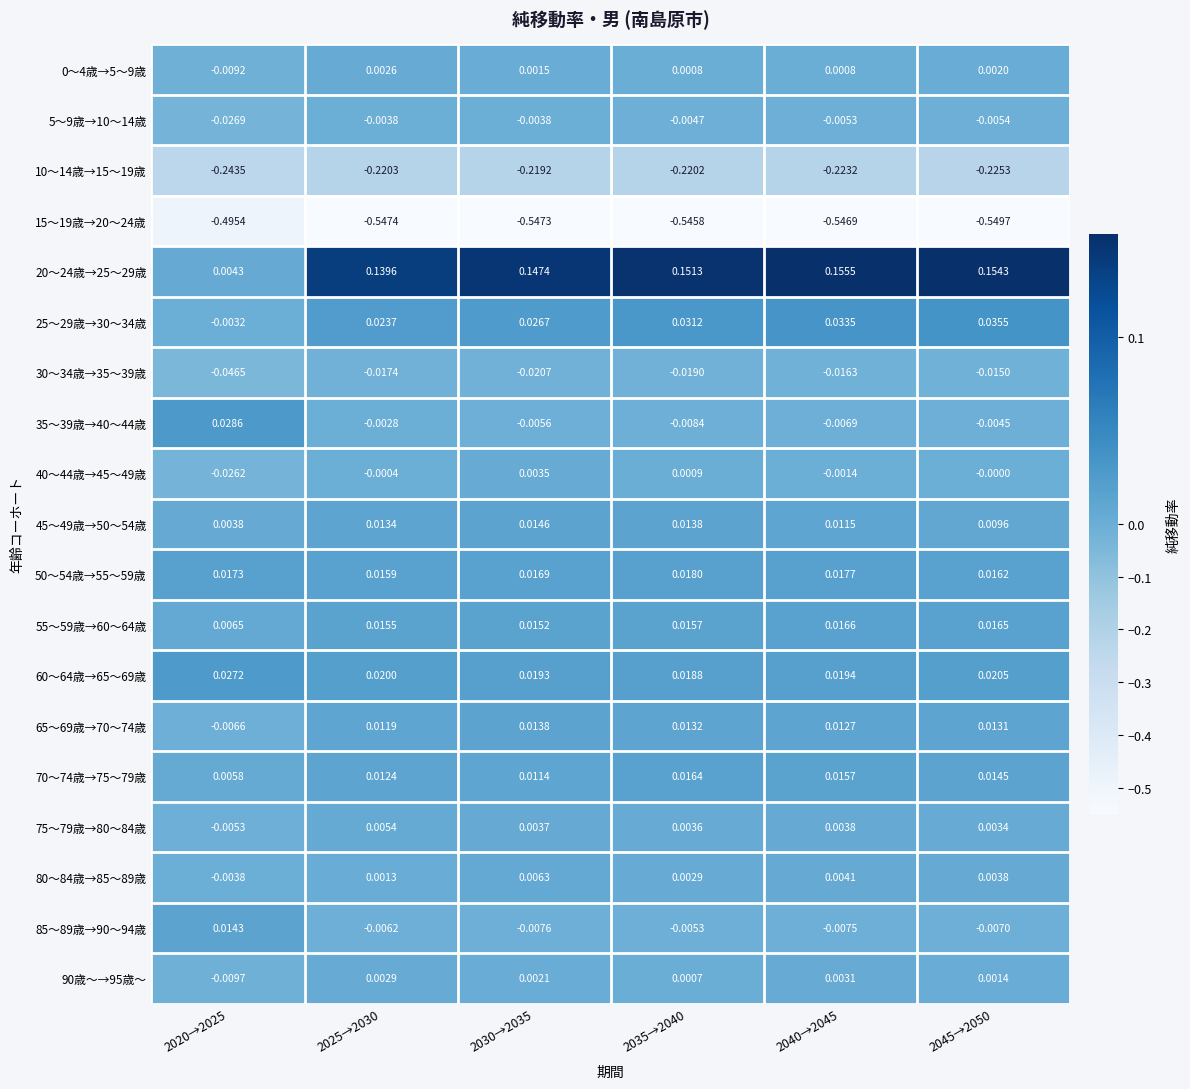

Is the value of 50～54歳→55～59歳 at 2030→2035 greater than the value of 35～39歳→40～44歳 at 2040→2045?

Yes